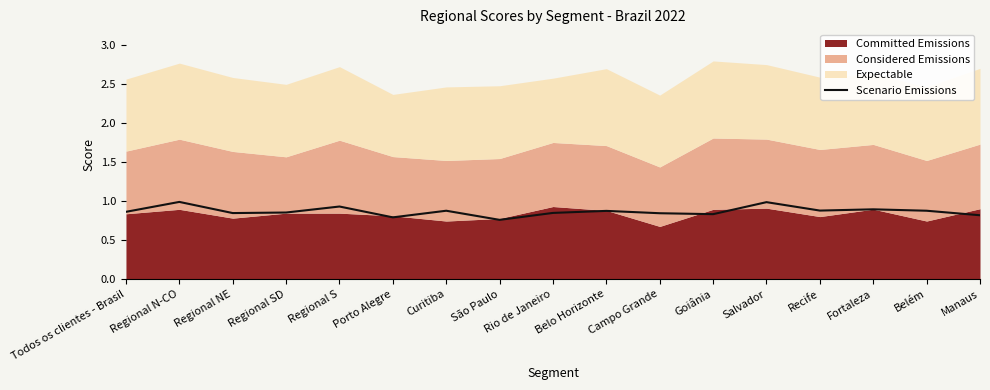

At which label is the value closest to 0?

São Paulo